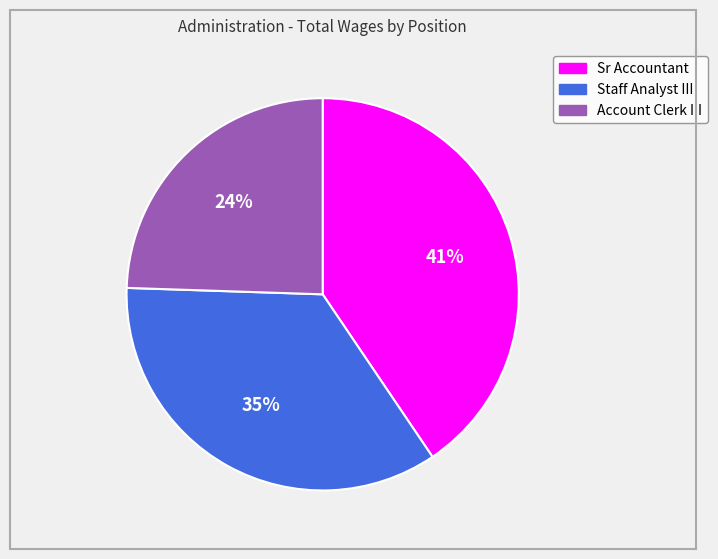

What is the largest slice in the pie chart?

Sr Accountant